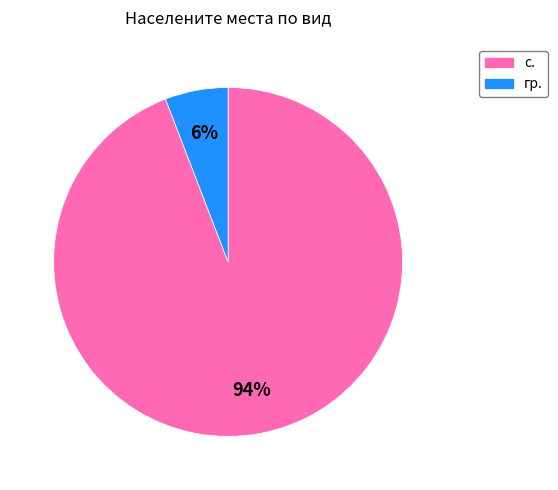

How many slices are in this pie chart?

2